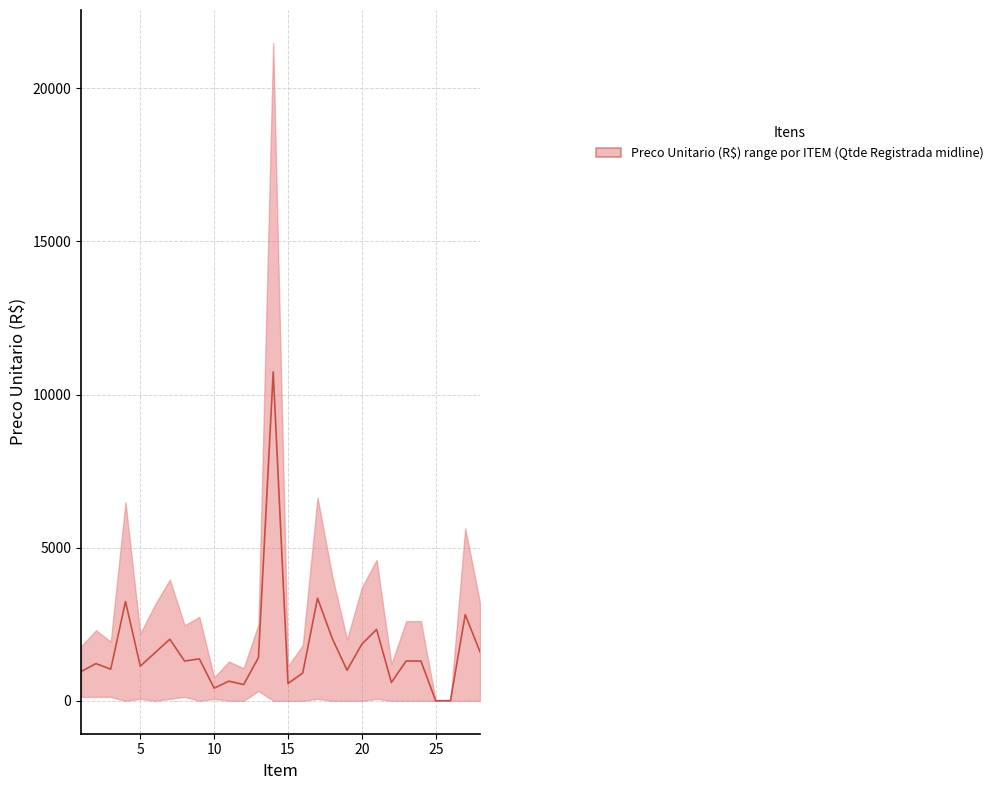

At which category does the data reach its first local valley?

3